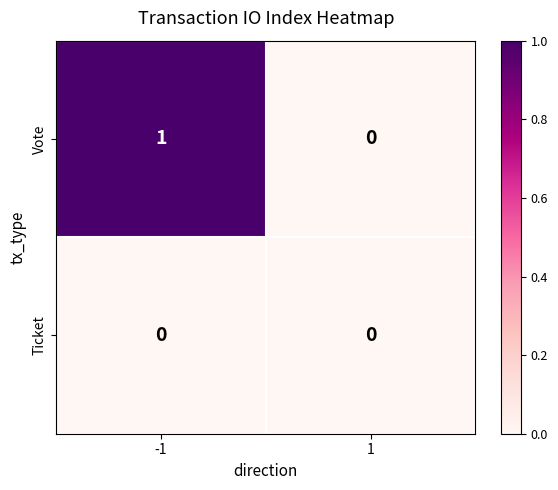

Reading right to left, transcribe all the data shown in this chart.

Vote: 0	1
Ticket: 0	0